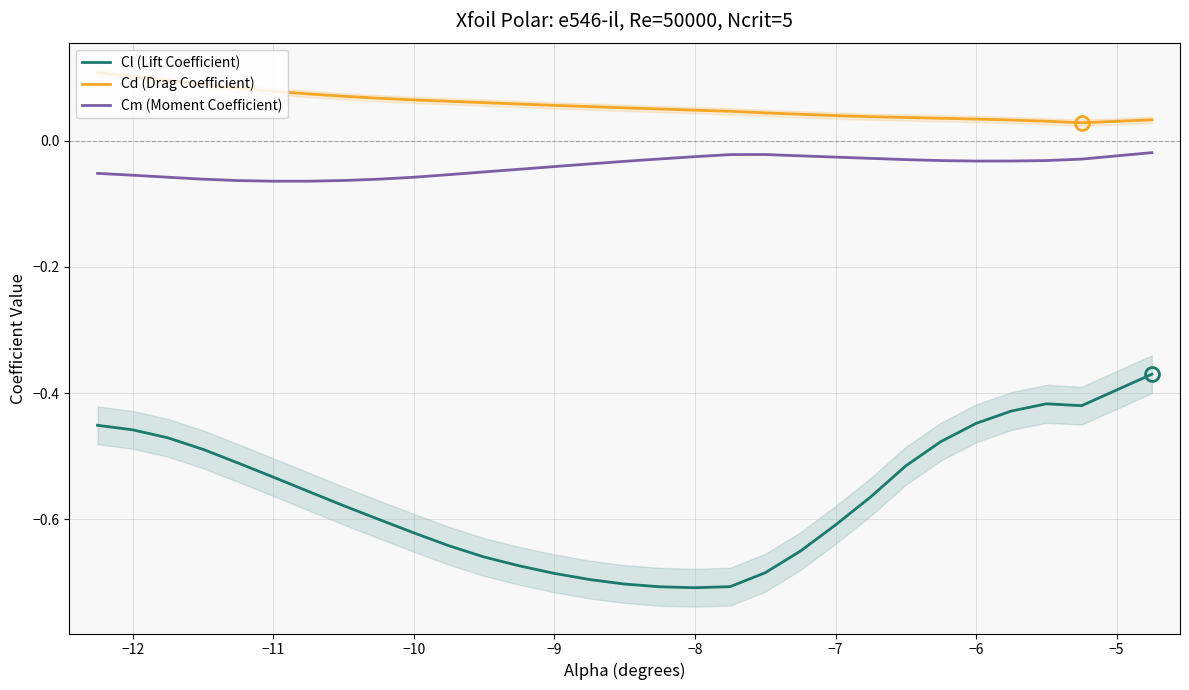

The Cd (Drag Coefficient) series shows 0.1 at −7. True or false?

False